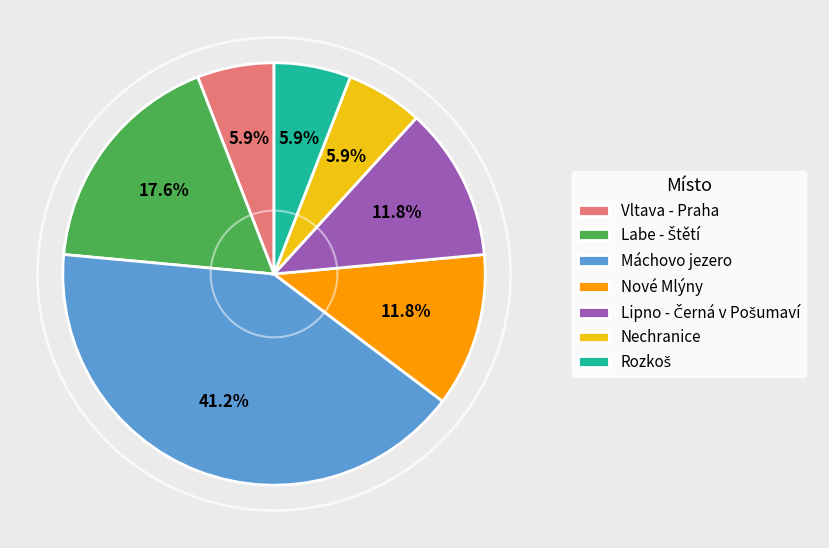

Is it true that Vltava - Praha is 1% of the pie?

False